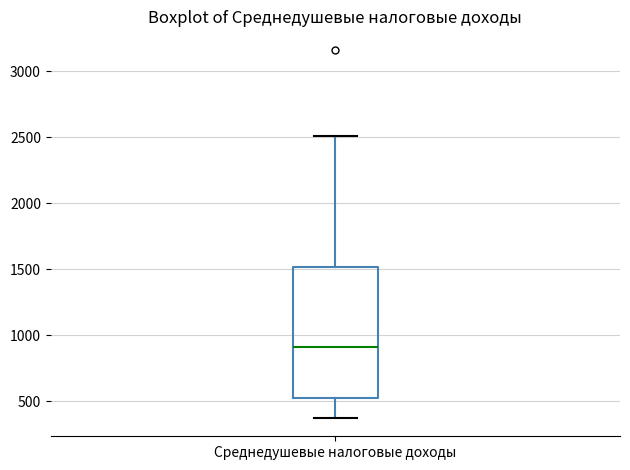

Read this box plot against the y-axis: the position of the median line, the range covered by the box, and the ends of both whiskers. The values are not printed on the chart, so give them approximately, as read against the axis.

median 900, box 500 to 1500, whiskers 350 to 2500